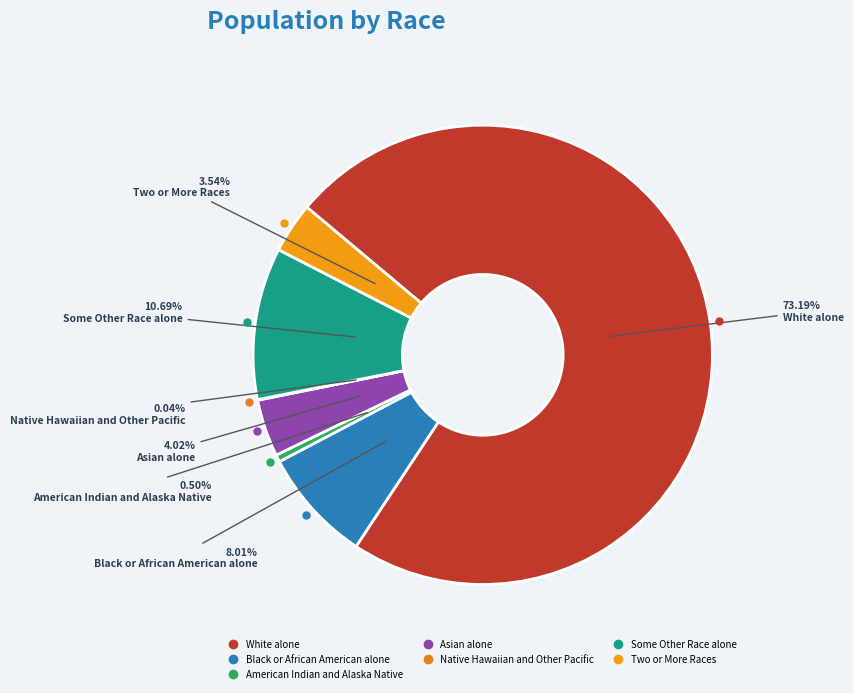

Which has a higher value, Black or African American alone or American Indian and Alaska Native?

Black or African American alone